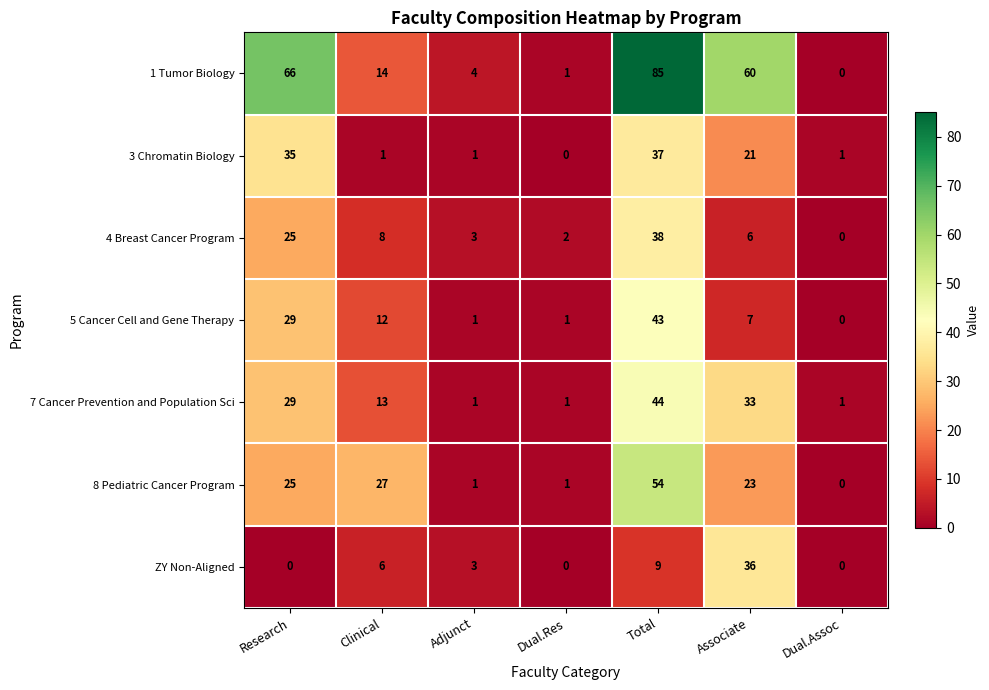

What is the difference between the second highest and second lowest values in the ZY Non-Aligned series?

9